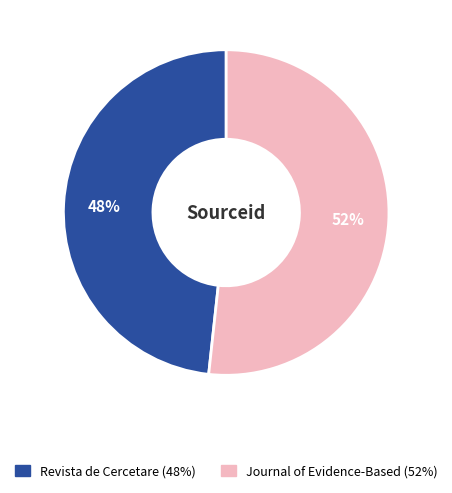

Does any single category account for the majority?

Yes